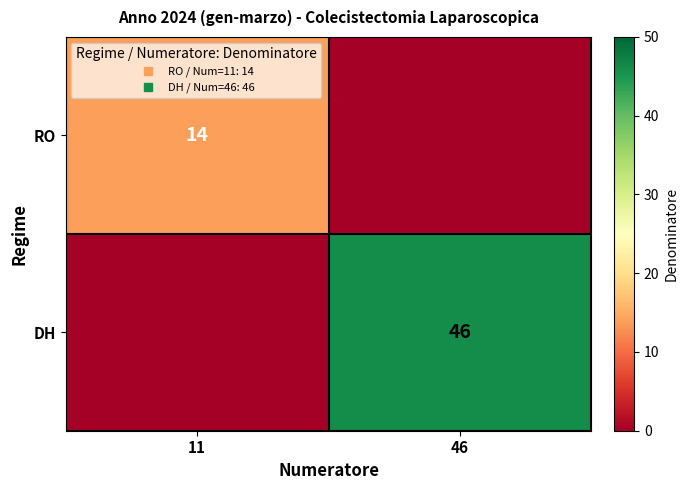

How many values in the RO series are below 14?

1